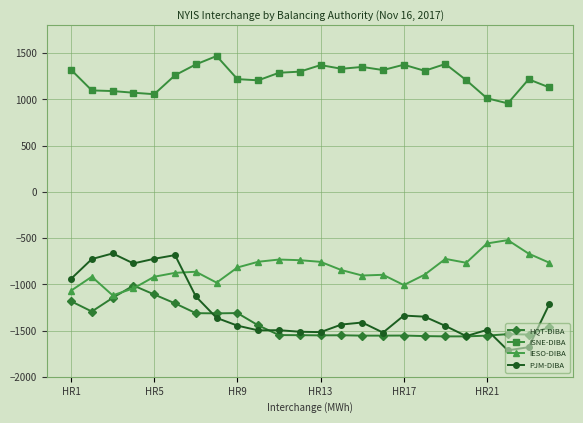

True or false: ISNE-DIBA and IESO-DIBA intersect in this chart.

False